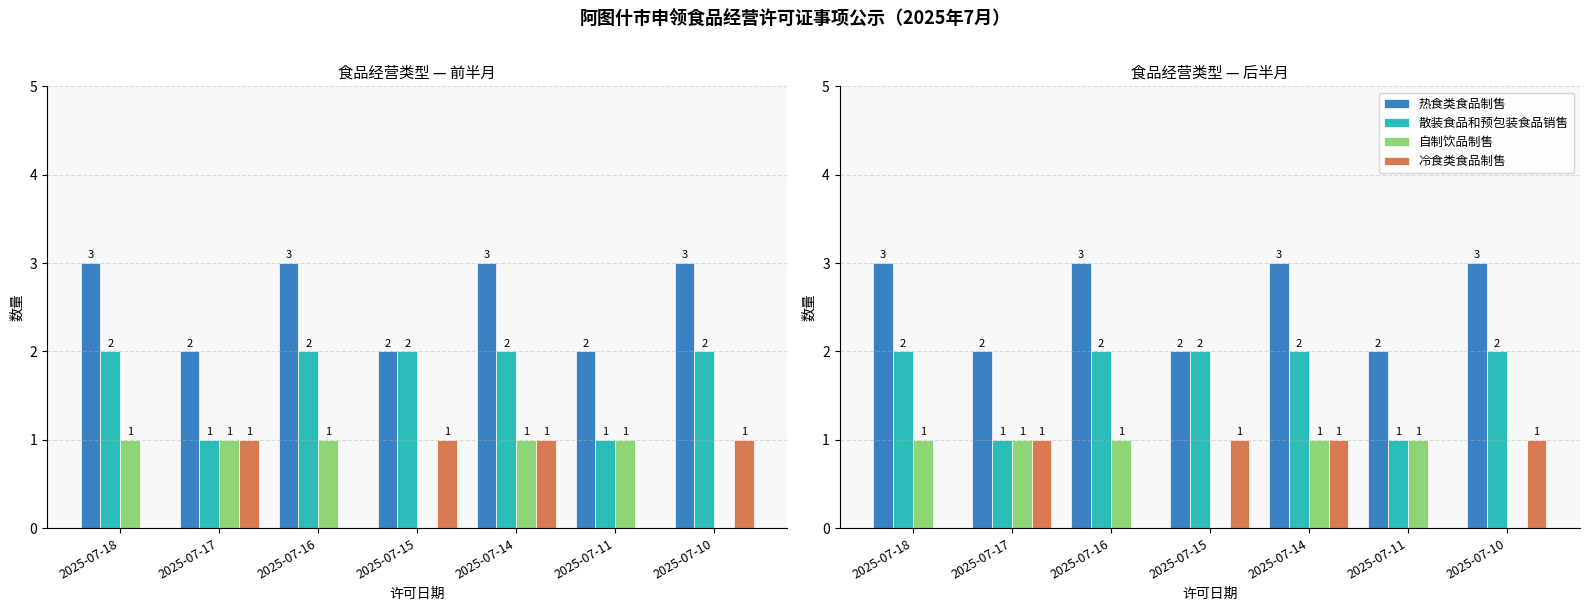

How many series are shown in this chart?

4